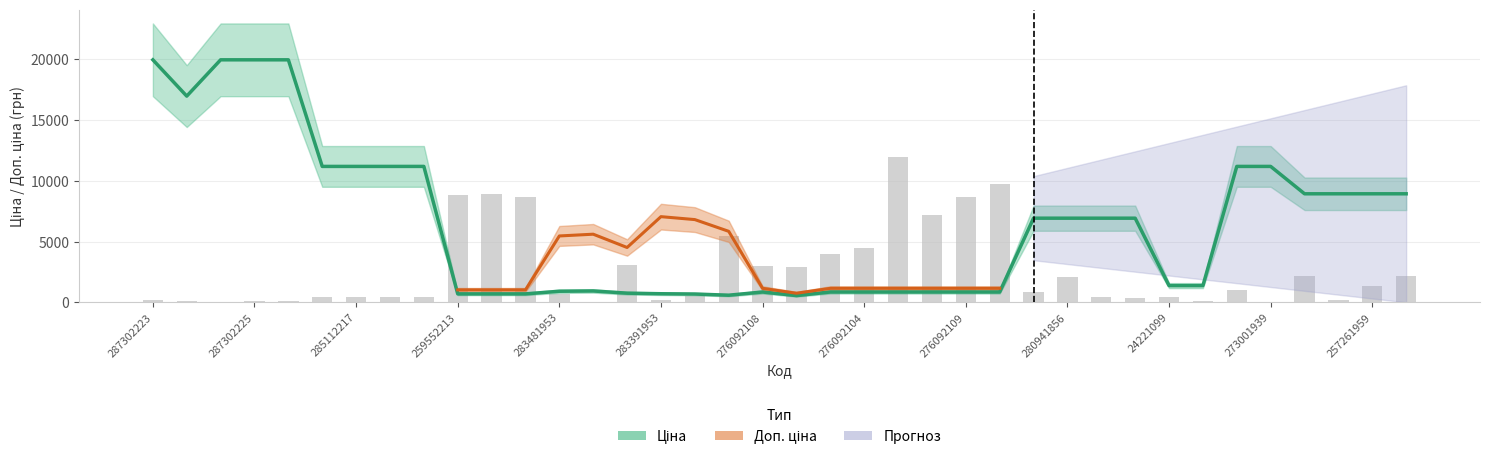

What is the label of the 8th bar from the left?

285111961